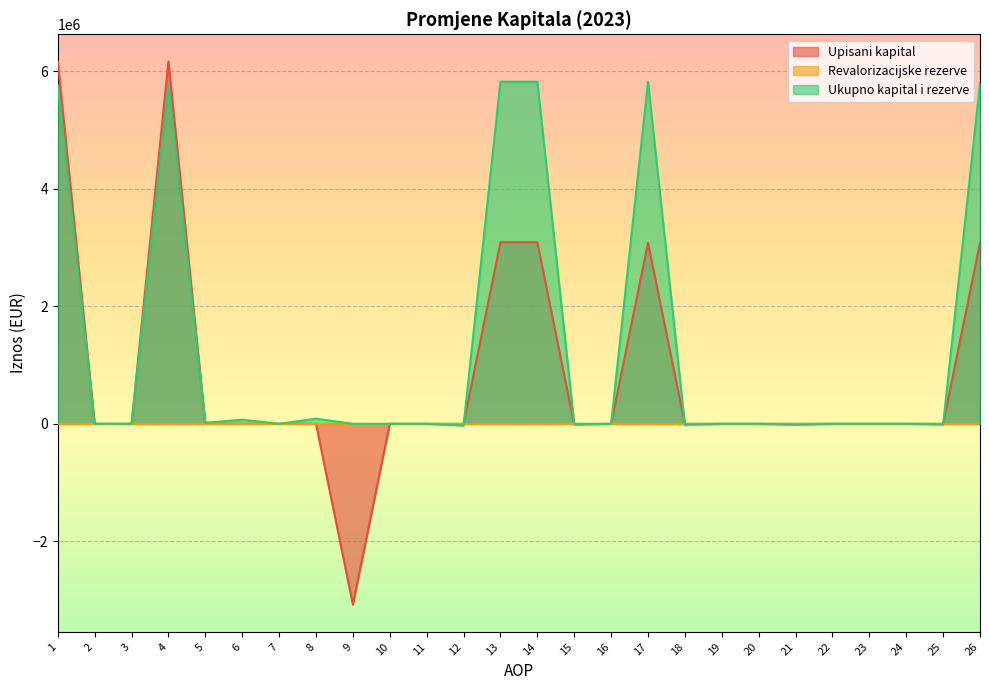

How many data points in Ukupno kapital i rezerve are above 0?

9